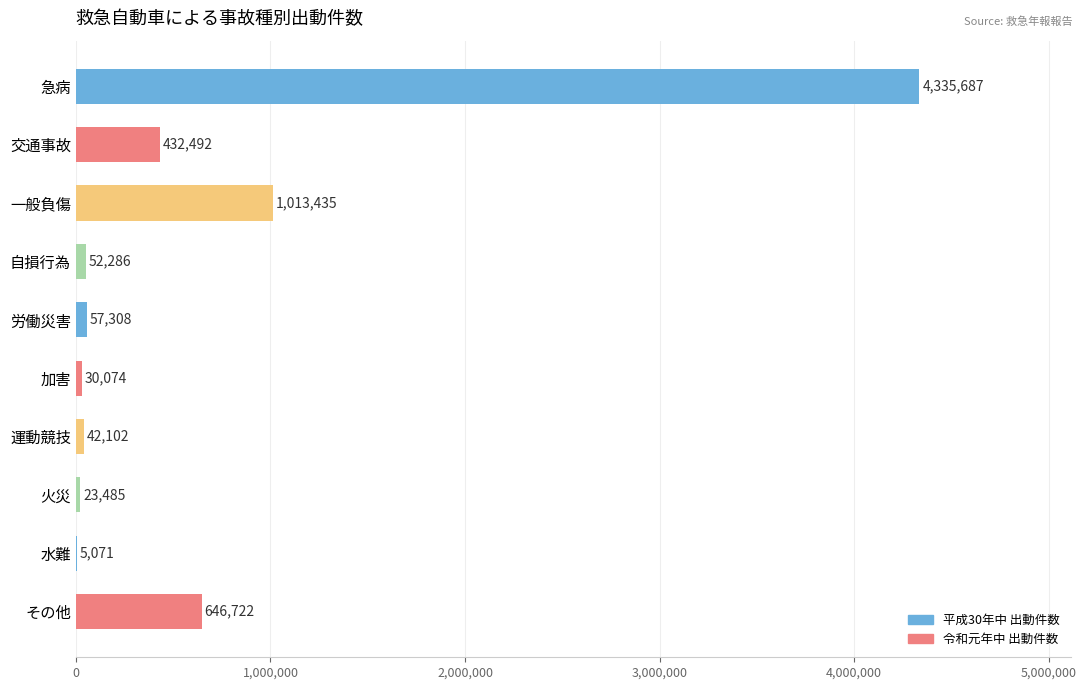

Is it true that the value at 火災 is 23485?

True